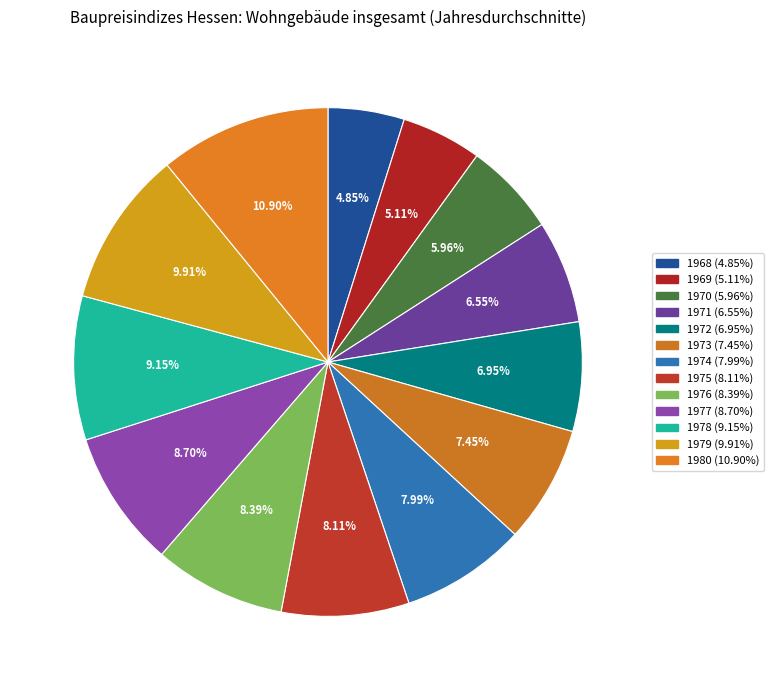

How many segments does this pie chart have?

13